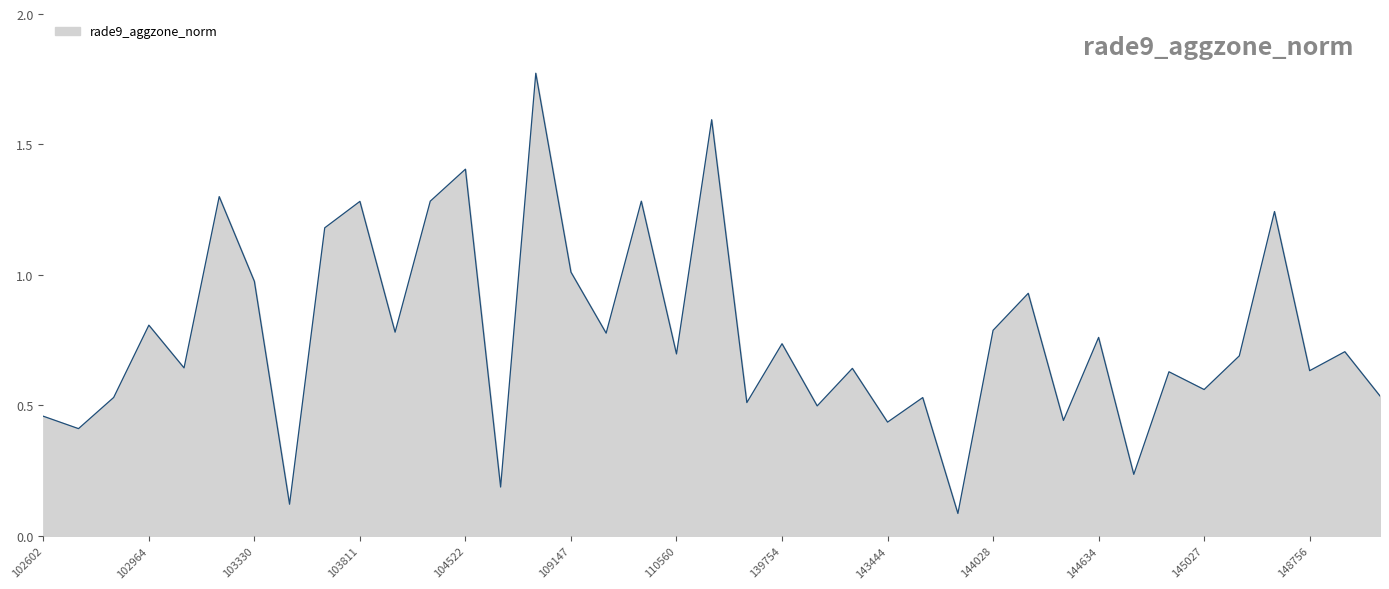

Is it true that the value at 144634 is 1.3?

False